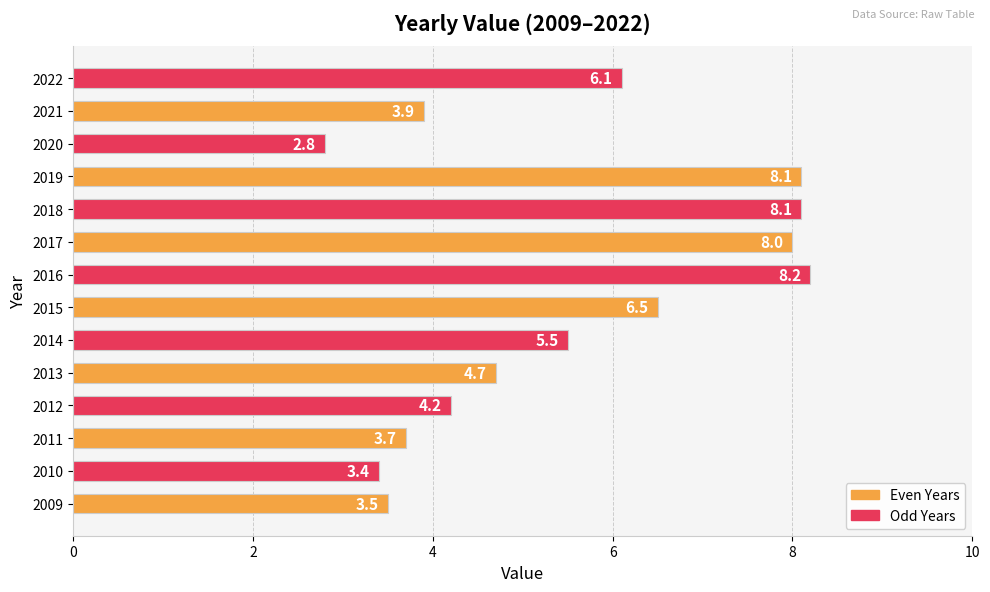

Is it true that the value at 2012 is 4.2?

True